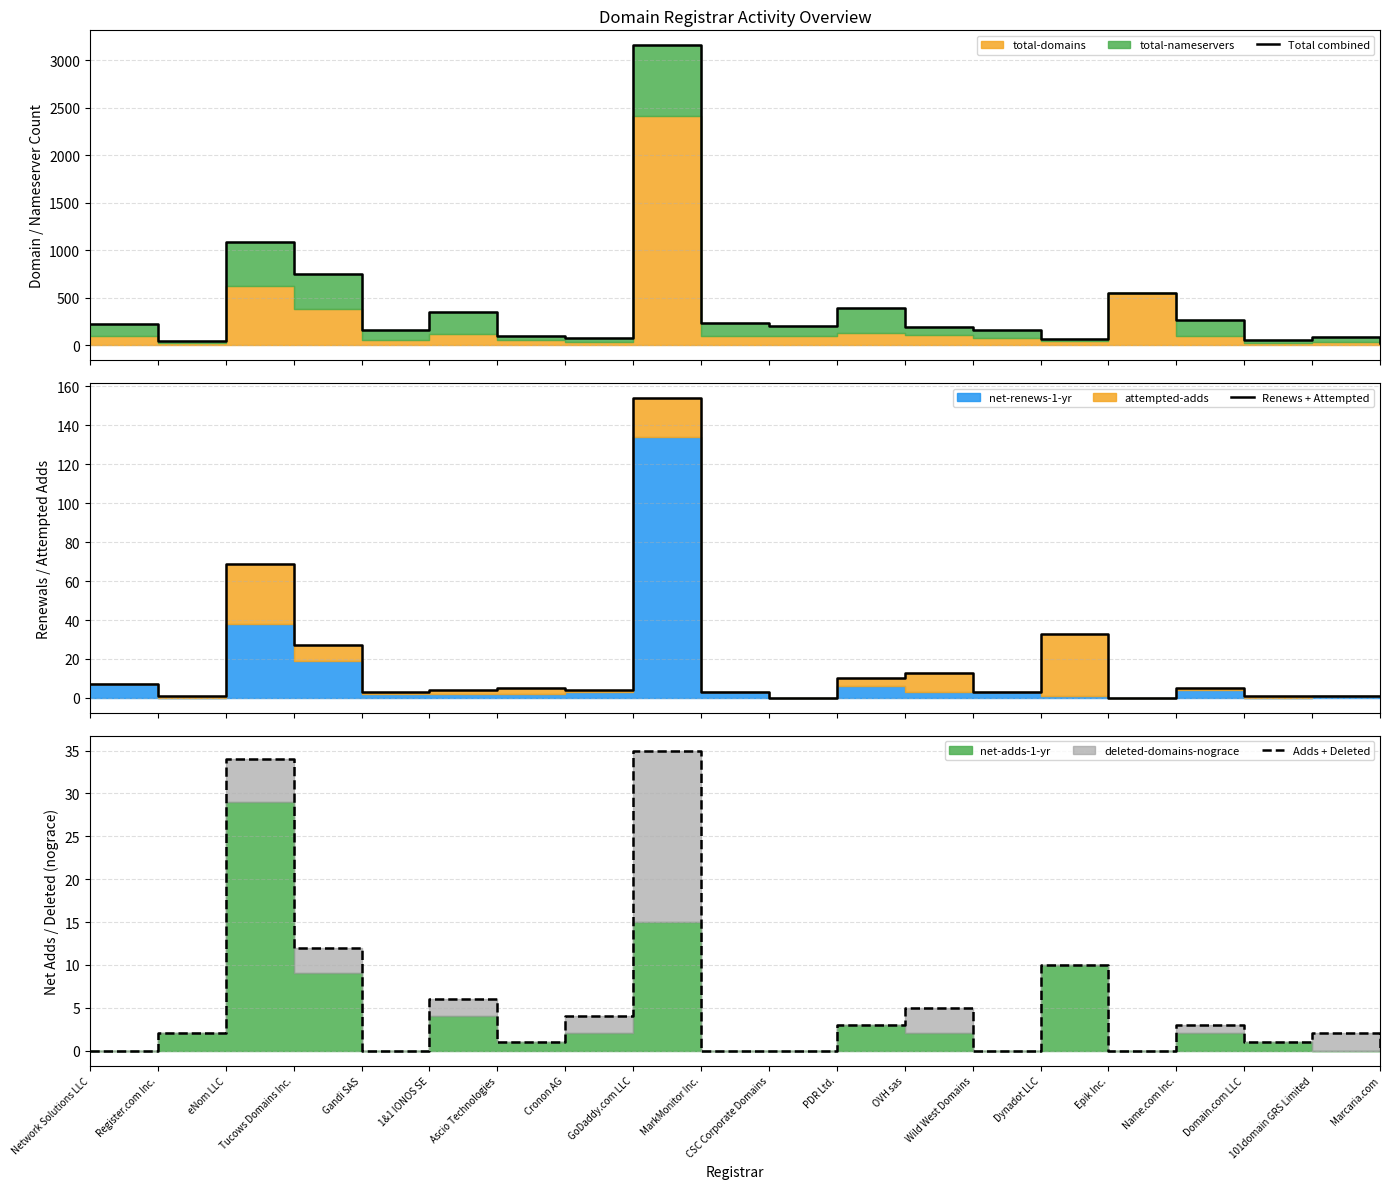

True or false: Renews + Attempted has a value of 33 at Dynadot LLC.

True